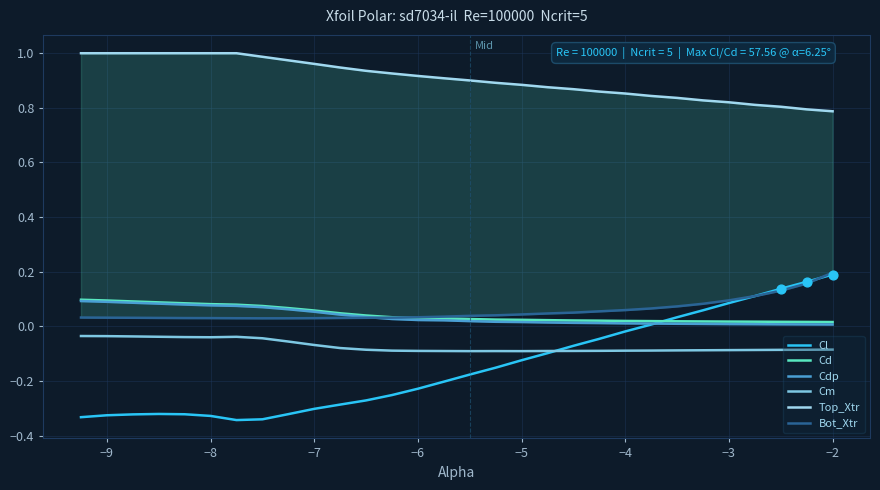

At which category is the sum across all series the highest?

−2